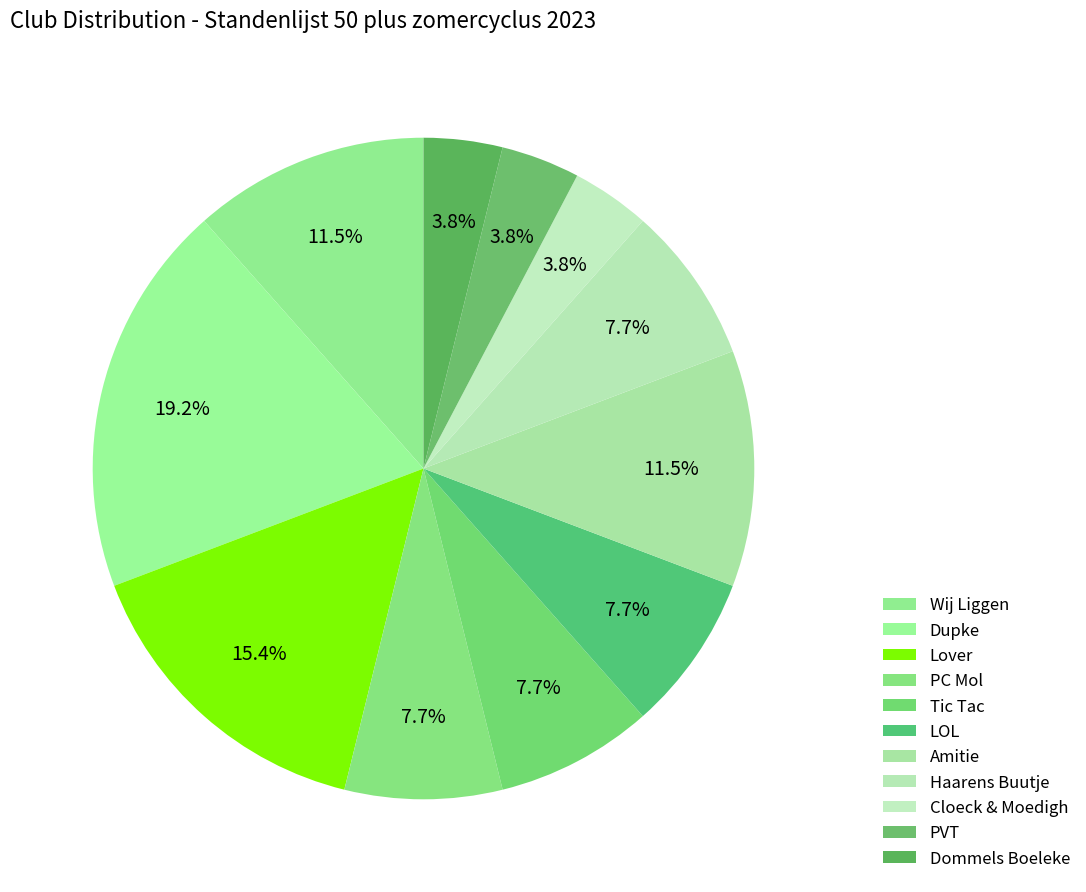

Count the number of slices in the pie.

11